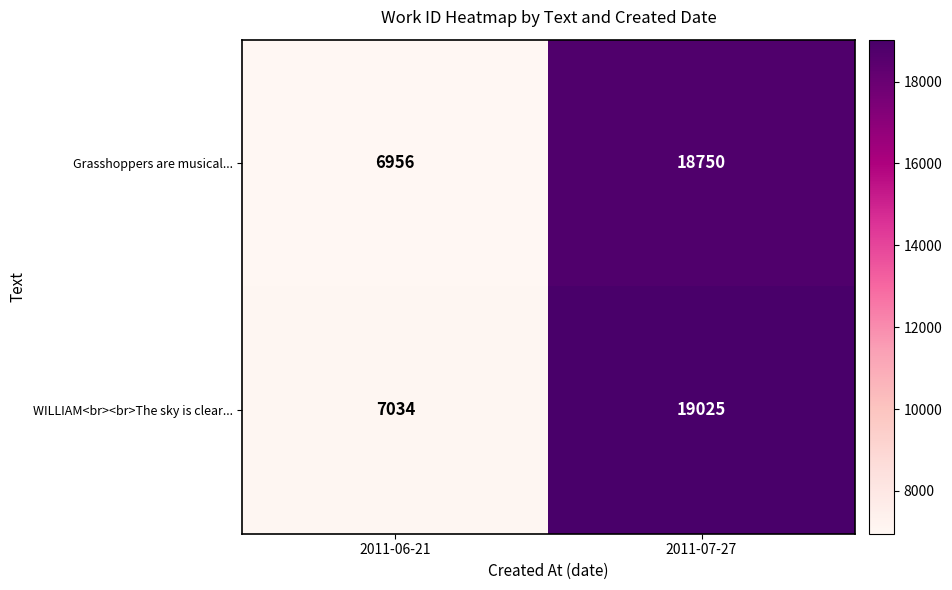

The value of WILLIAM<br><br>The sky is clear... at 2011-07-27 is 5280. True or false?

False